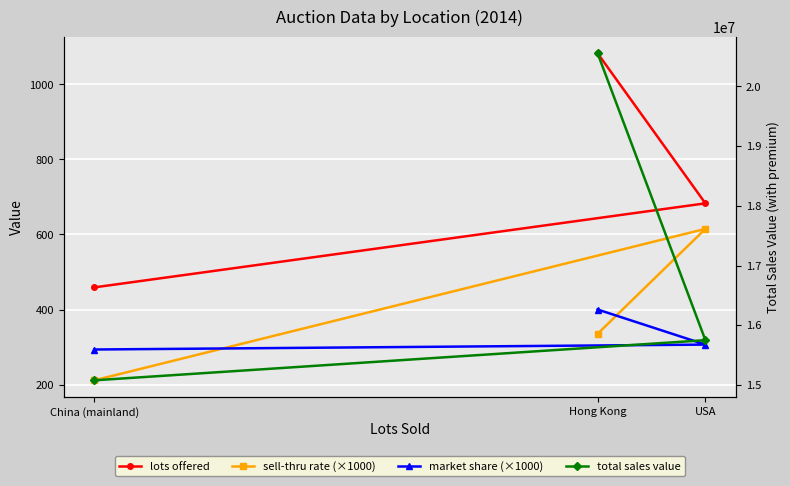

What is the total value across all series at China (mainland)?

15078440.1